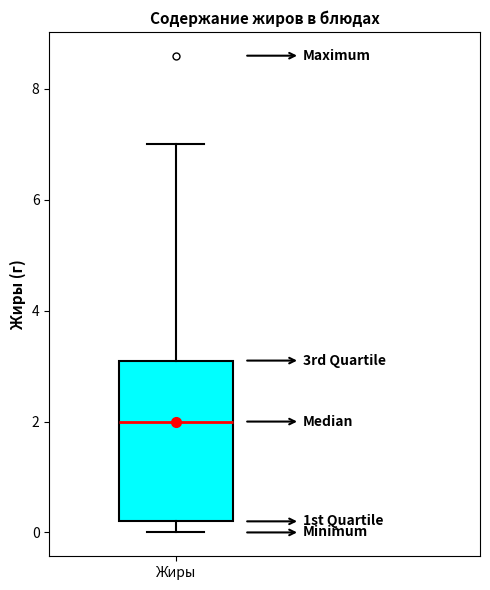

Transcribe this box plot: give where the median line is, the range the box spans, and where the two whiskers end, as read against the y-axis. The values are not printed on the chart, so give them approximately, as read against the axis.

median 2.0, box 0.2 to 3.2, whiskers 0.0 to 7.0